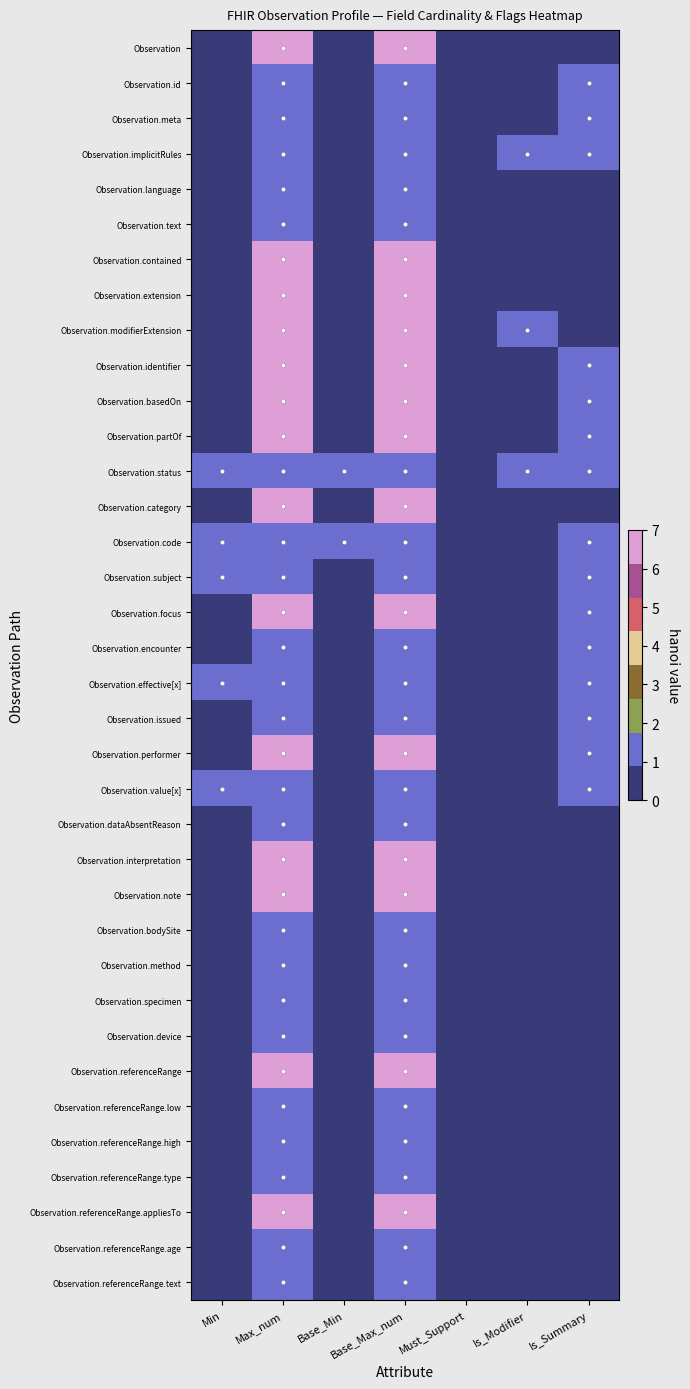

How many data points does each series have?

7